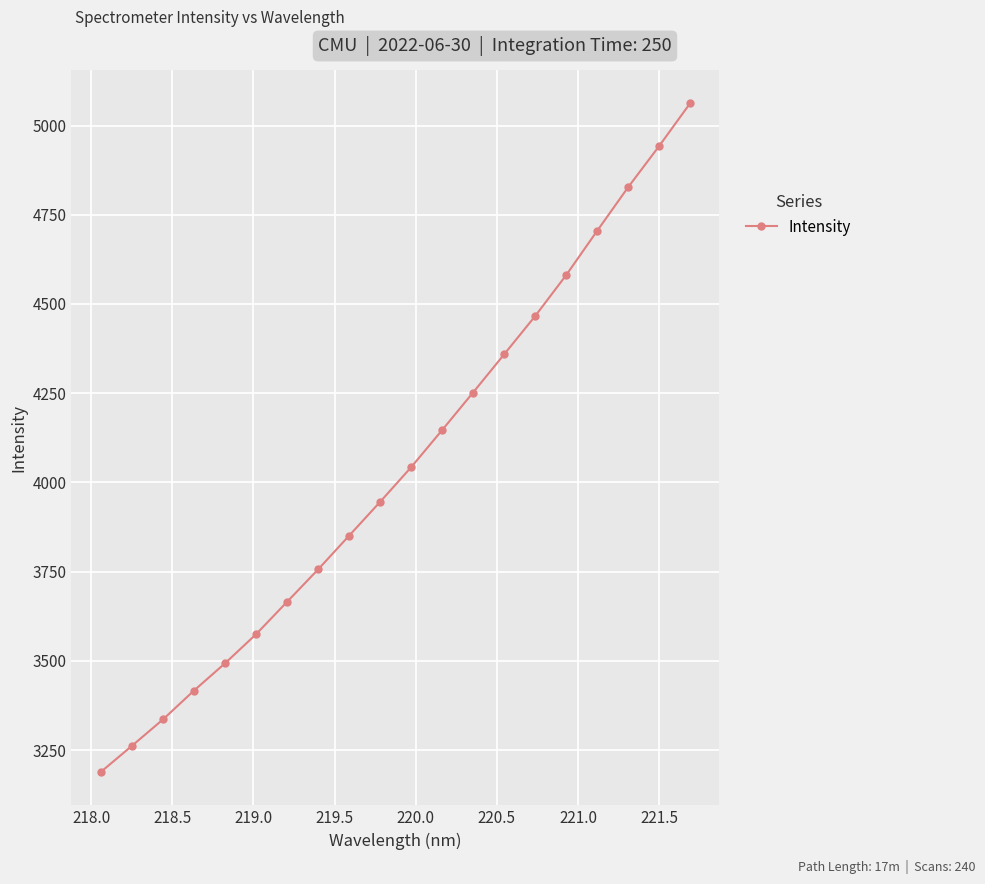

What is the value of the 3rd point from the left?

3335.6